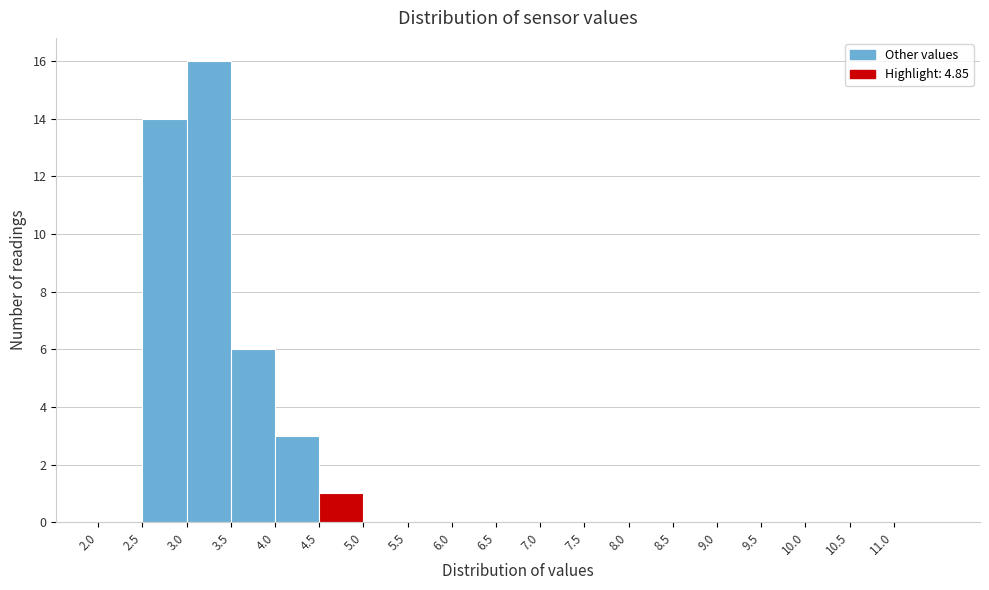

How tall is the bar that spans 4.5 to 5.0 on the x-axis? The values are not printed on the chart, so give them approximately, as read against the axis.

1